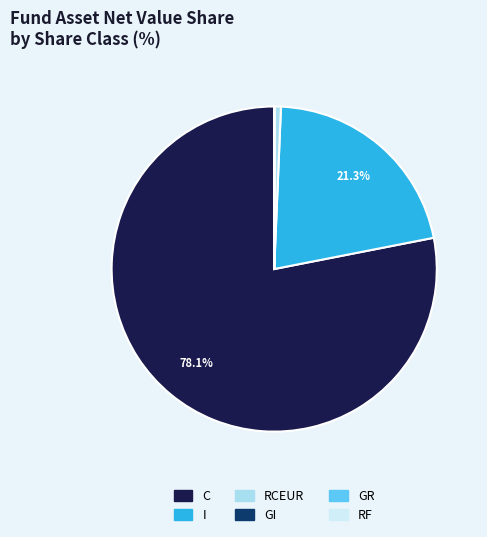

Is it true that I is 10% of the pie?

False